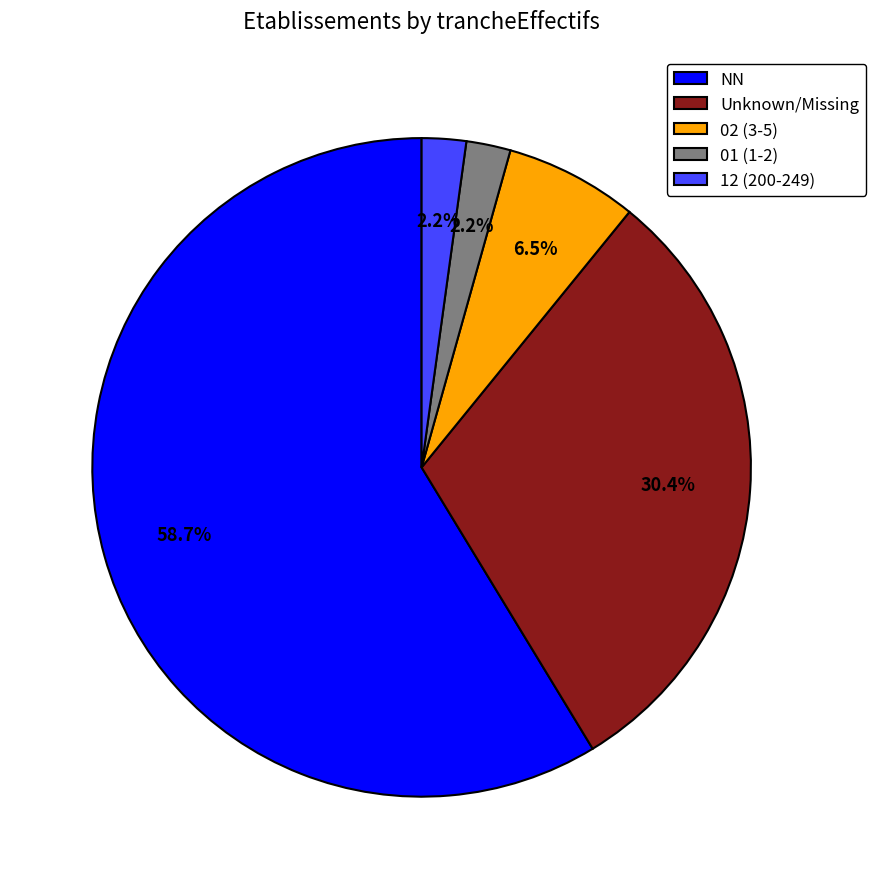

Which category has the biggest portion of the pie?

NN